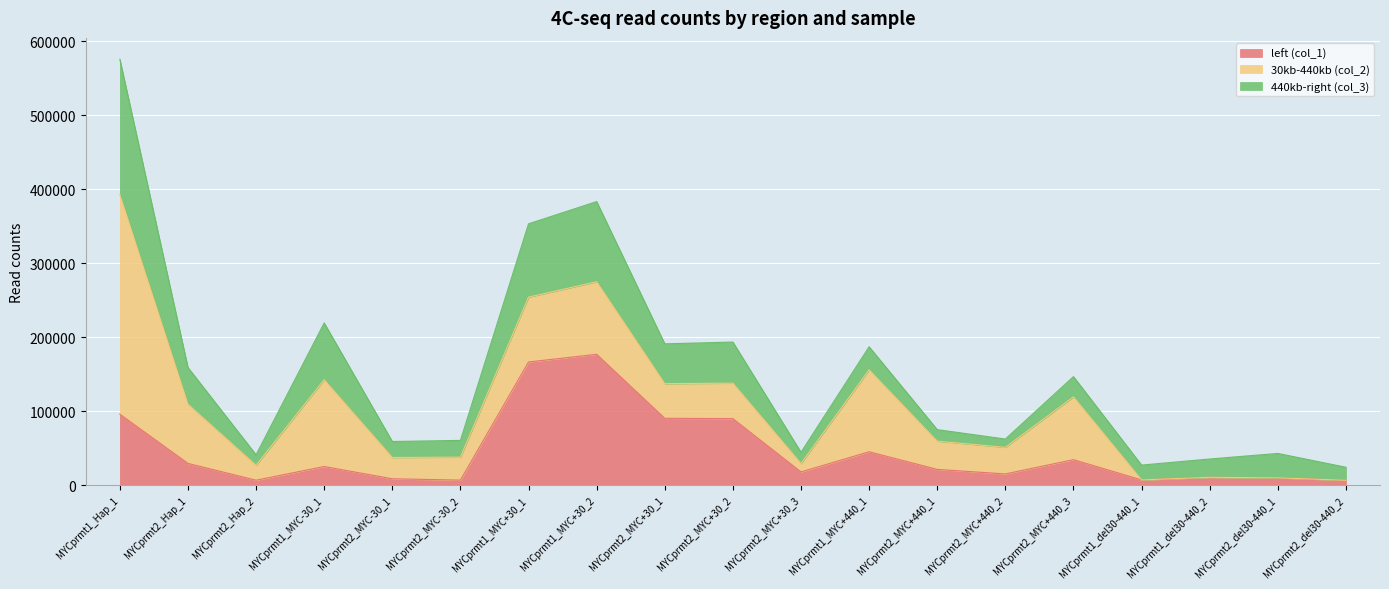

How many lines are shown in the chart?

3